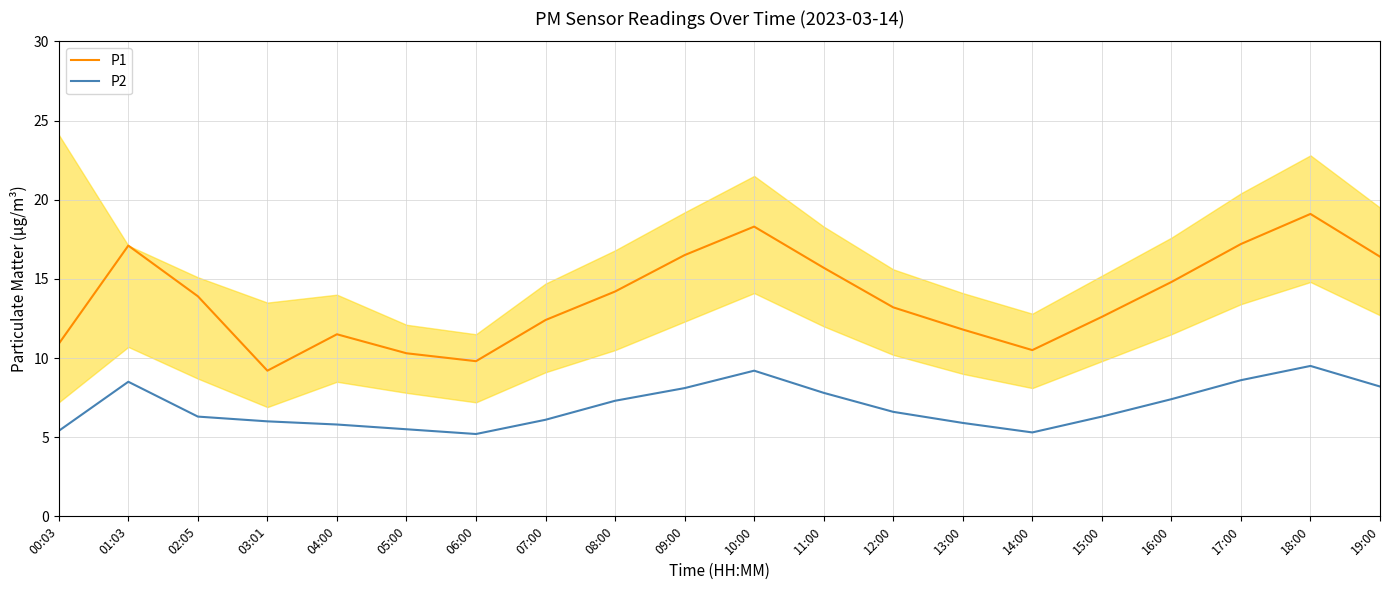

Is the value of P2 at 08:00 greater than the value of P1 at 10:00?

No